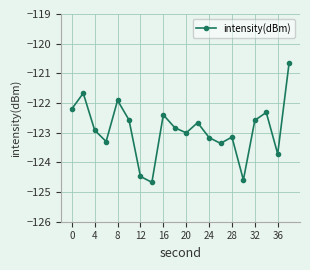

How many points are higher than both their immediate neighbors (excluding endpoints)?

6